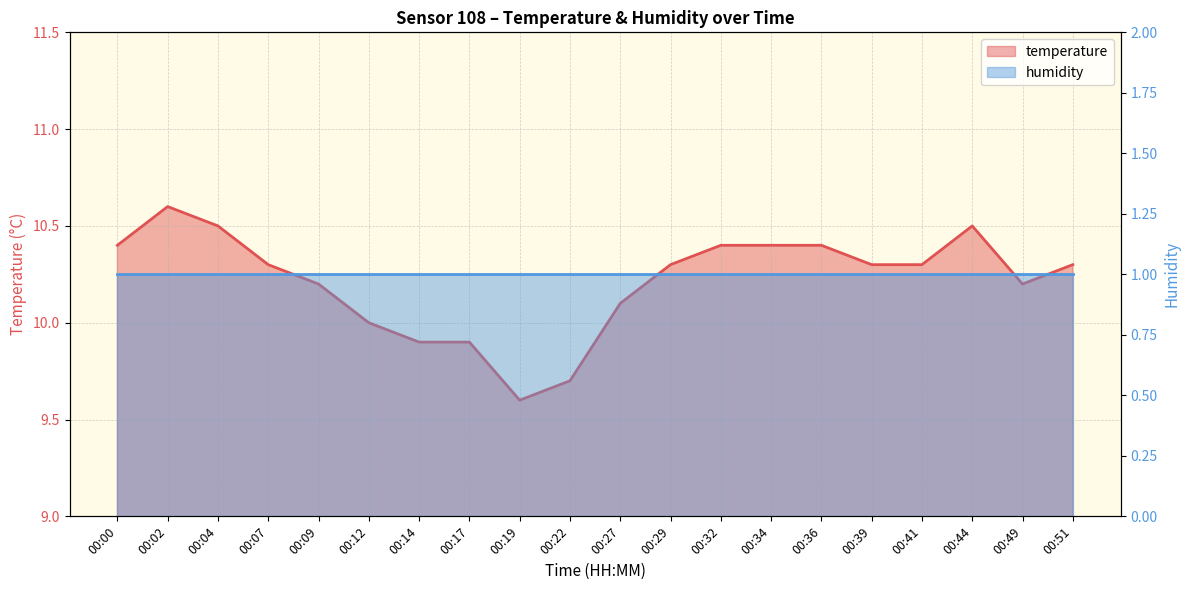

Reading left to right, what are all the values shown in this chart?

00:00=10.4	00:02=10.6	00:04=10.5	00:07=10.3	00:09=10.2	00:12=10.0	00:14=9.9	00:17=9.9	00:19=9.6	00:22=9.7	00:27=10.1	00:29=10.3	00:32=10.4	00:34=10.4	00:36=10.4	00:39=10.3	00:41=10.3	00:44=10.5	00:49=10.2	00:51=10.3